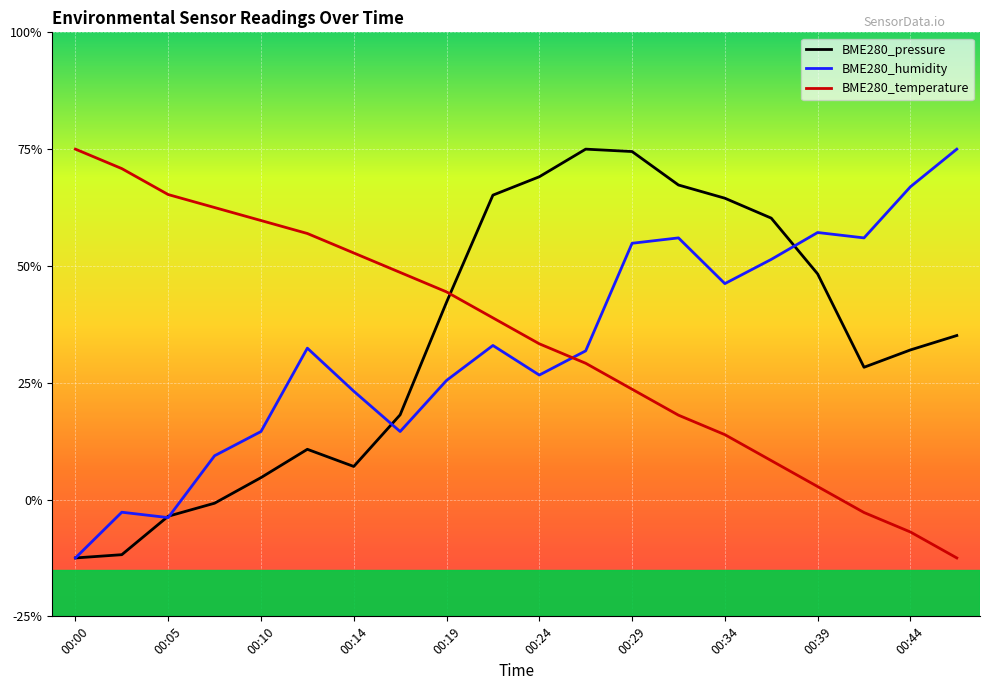

Does the chart display data point markers on the line(s)?

No